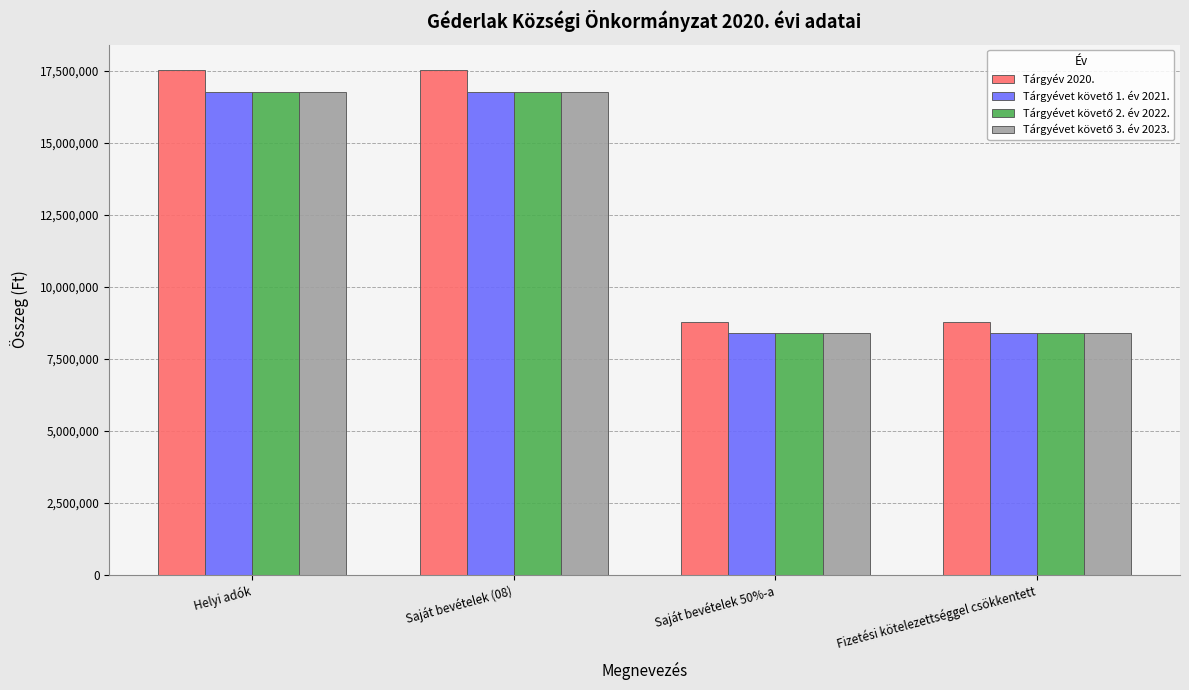

What is the maximum value shown in the chart?

17534832